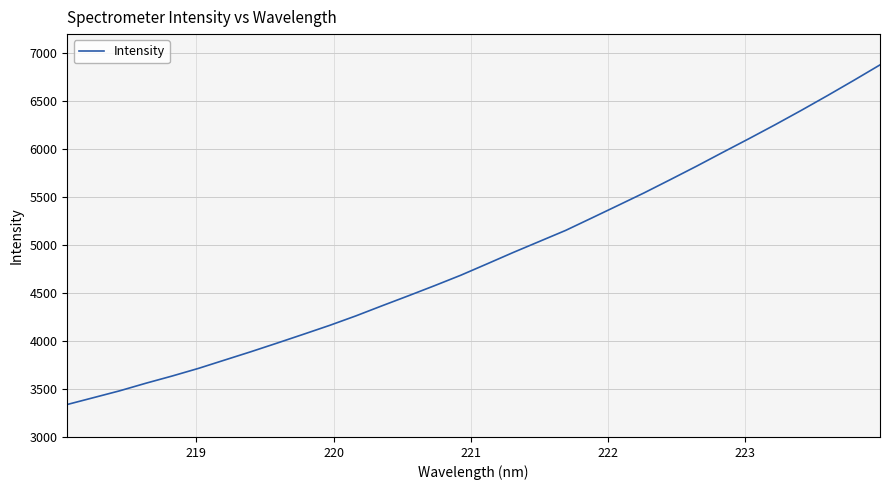

What is the smallest value displayed?

3338.7